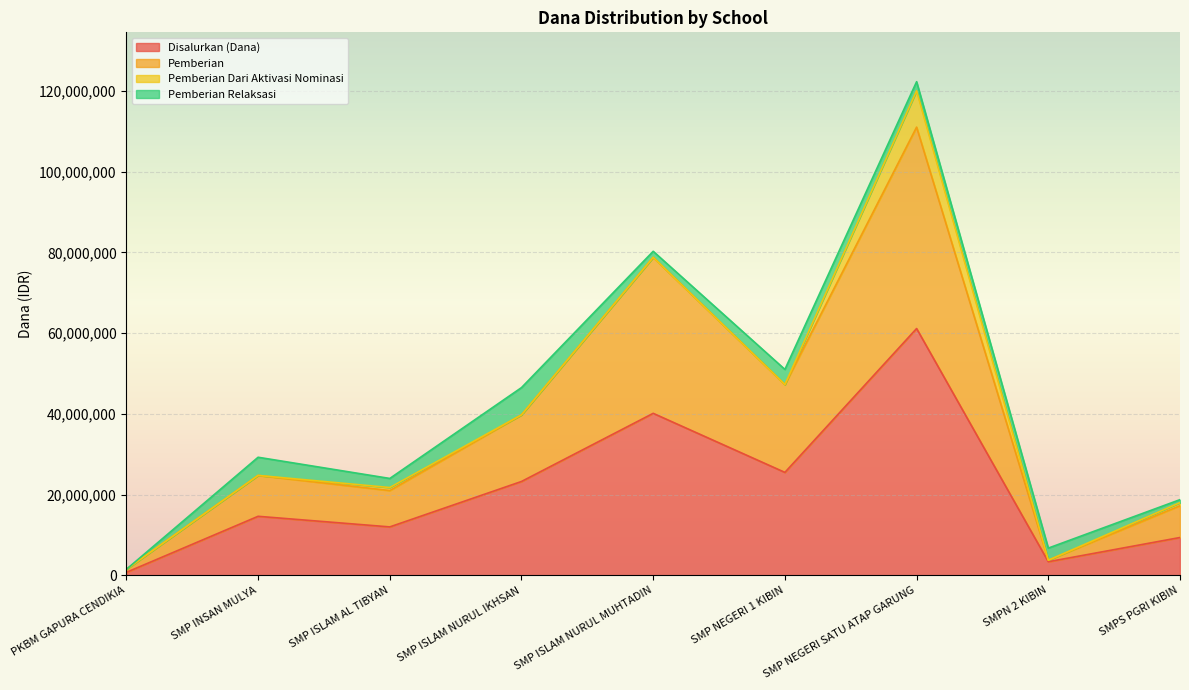

Does the chart display data point markers on the line(s)?

No